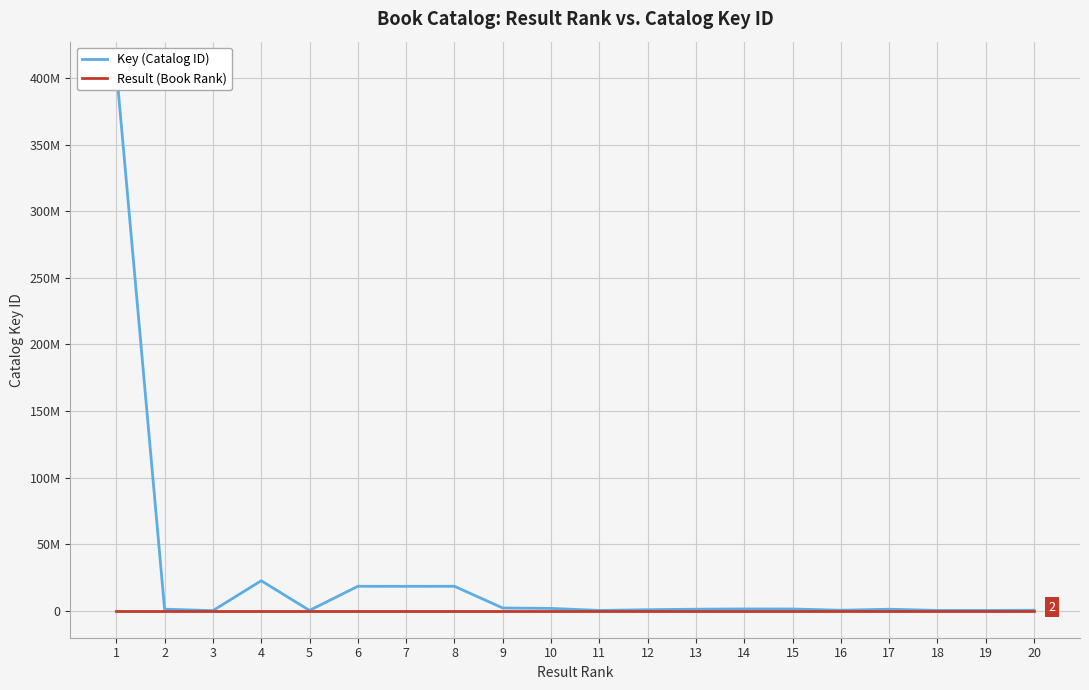

Rank the categories by Key (Catalog ID) value from lowest to highest.

3, 11, 5, 18, 19, 20, 16, 12, 17, 13, 2, 15, 14, 10, 9, 7, 6, 8, 4, 1